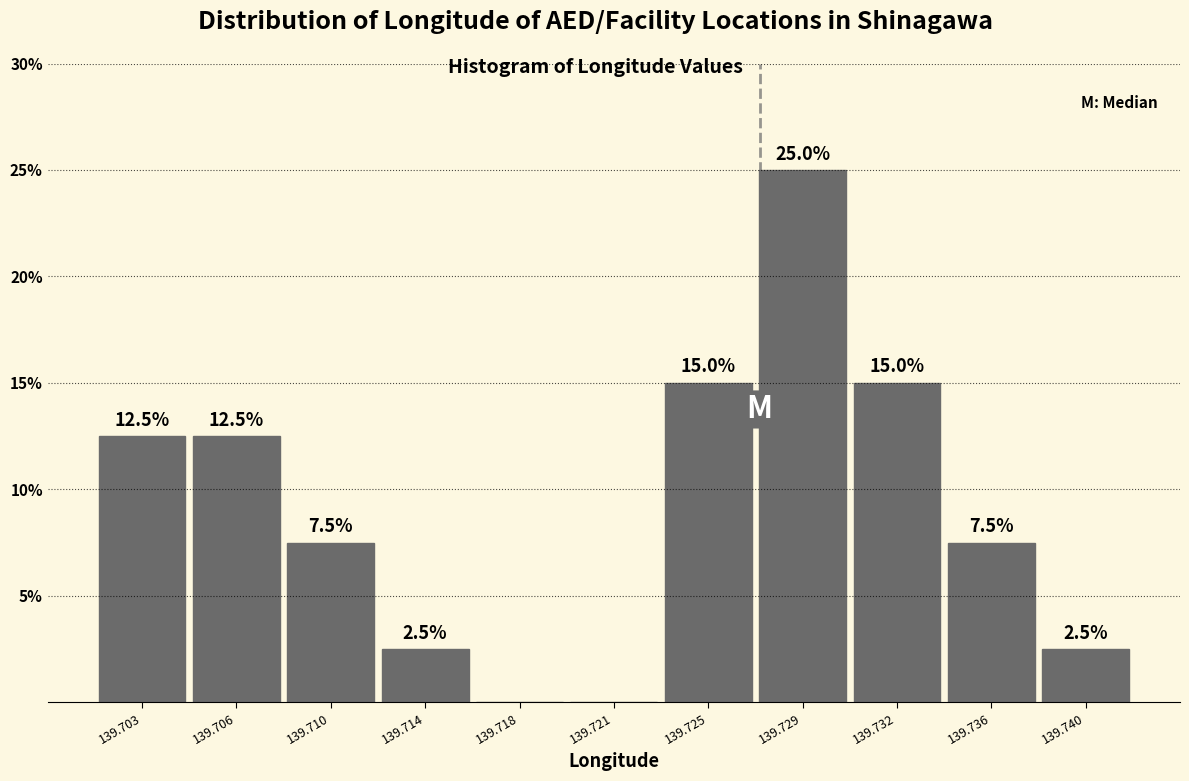

Reading left to right, what are all the values shown in this chart?

139.703=12.5	139.706=12.5	139.710=7.5	139.714=2.5	139.718=0.0	139.721=0.0	139.725=15.0	139.729=25.0	139.732=15.0	139.736=7.5	139.740=2.5